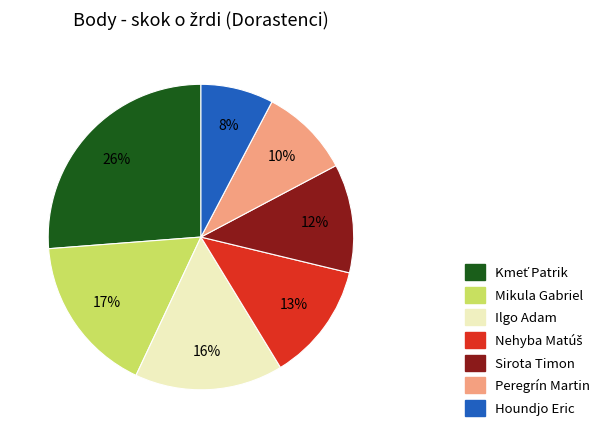

Approximately how many times larger is the value at Mikula Gabriel compared to Ilgo Adam?

1.1